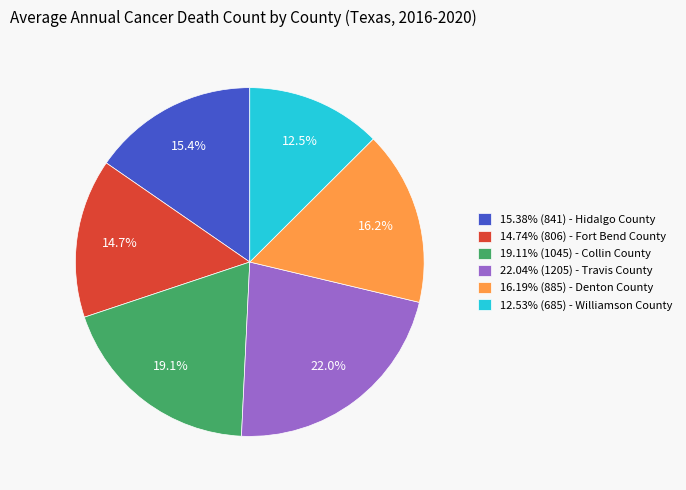

Approximately how many times larger is the value at 14.74% (806) - Fort Bend County compared to 16.19% (885) - Denton County?

0.9